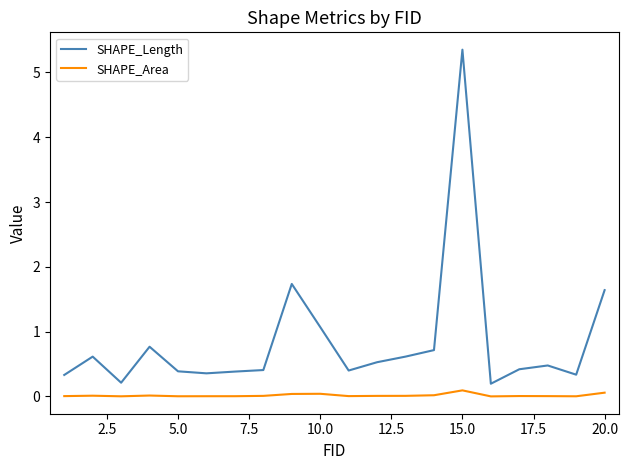

Which series has the largest total across all categories?

SHAPE_Length